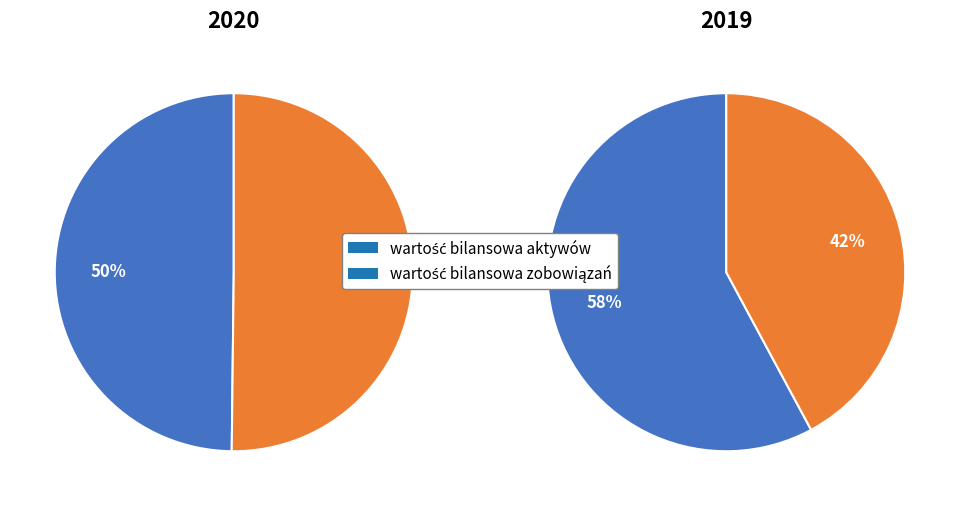

Which slice is the largest?

wartość bilansowa aktywów